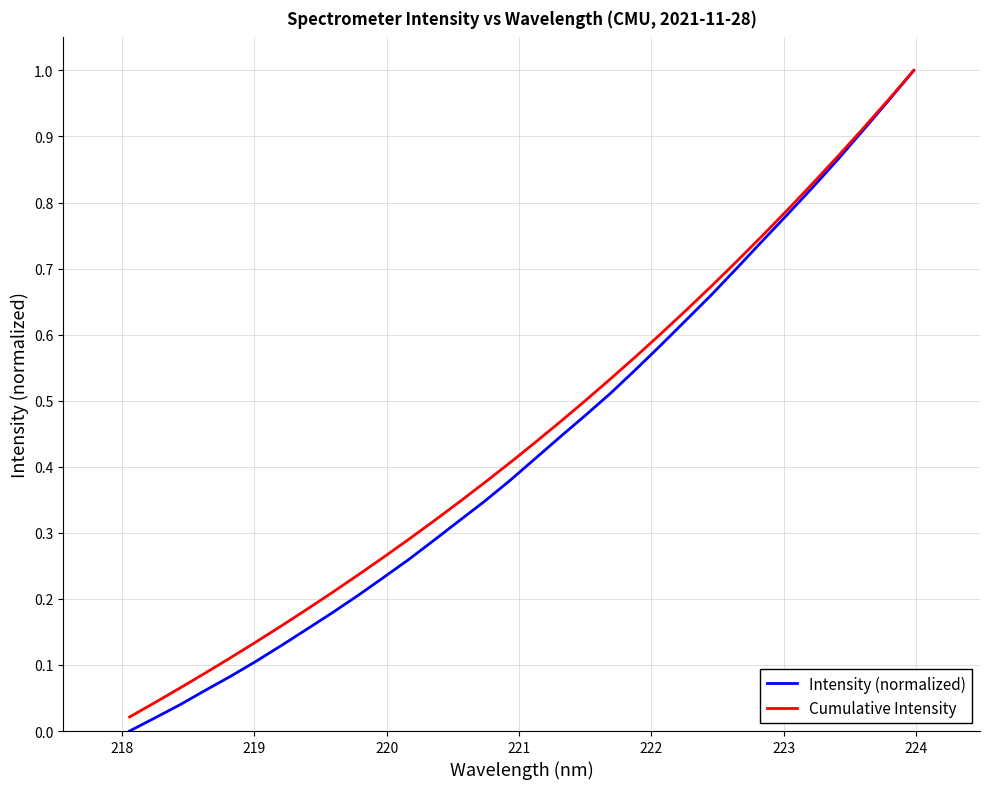

What are all the series names shown in the legend?

Intensity (normalized), Cumulative Intensity